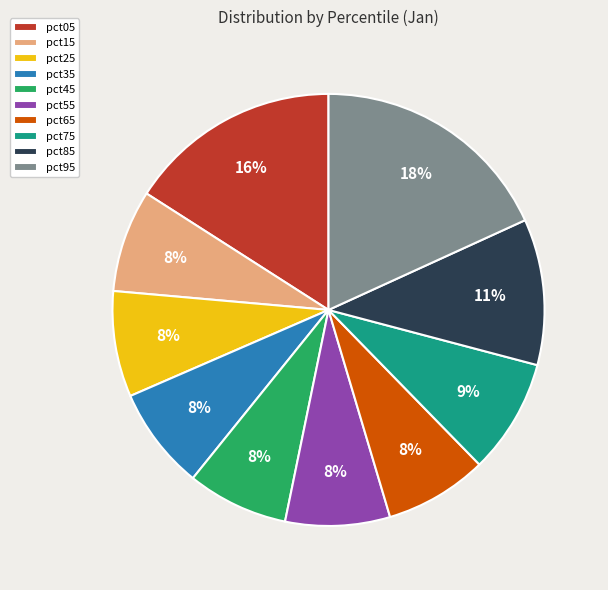

Count the number of slices in the pie.

10